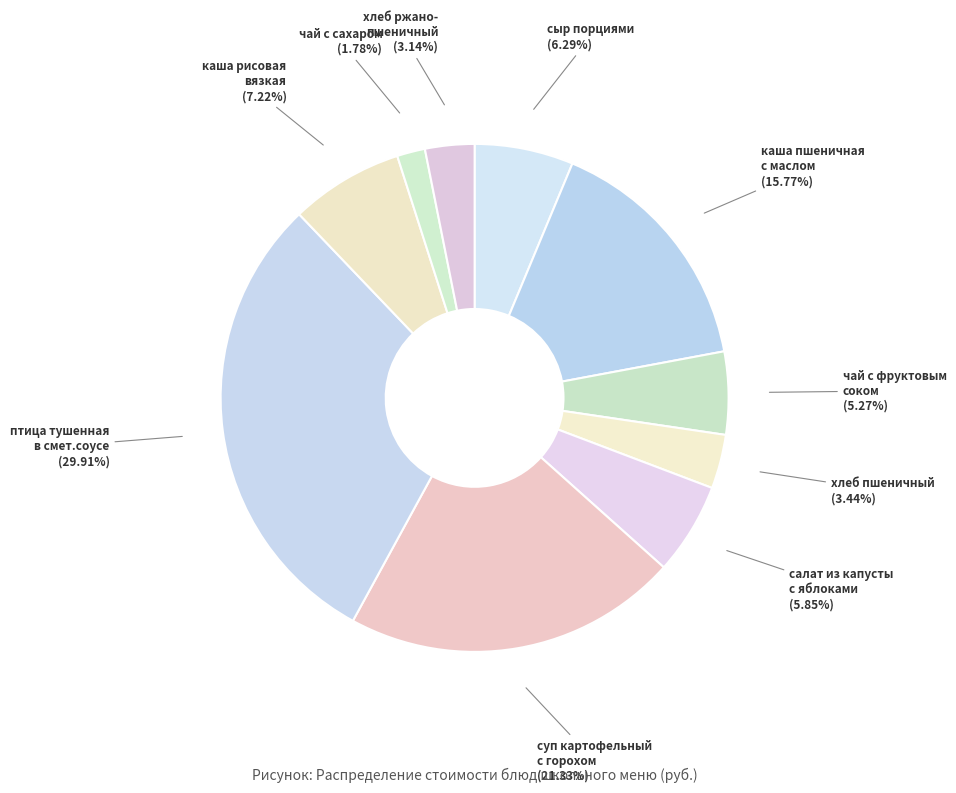

How many segments does this pie chart have?

10